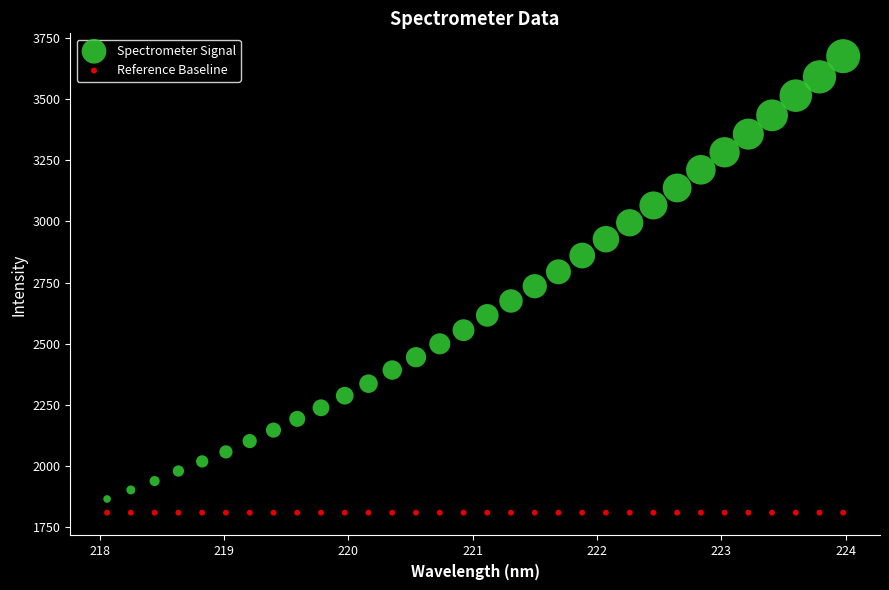

Which series reaches the minimum Y coordinate?

Reference Baseline